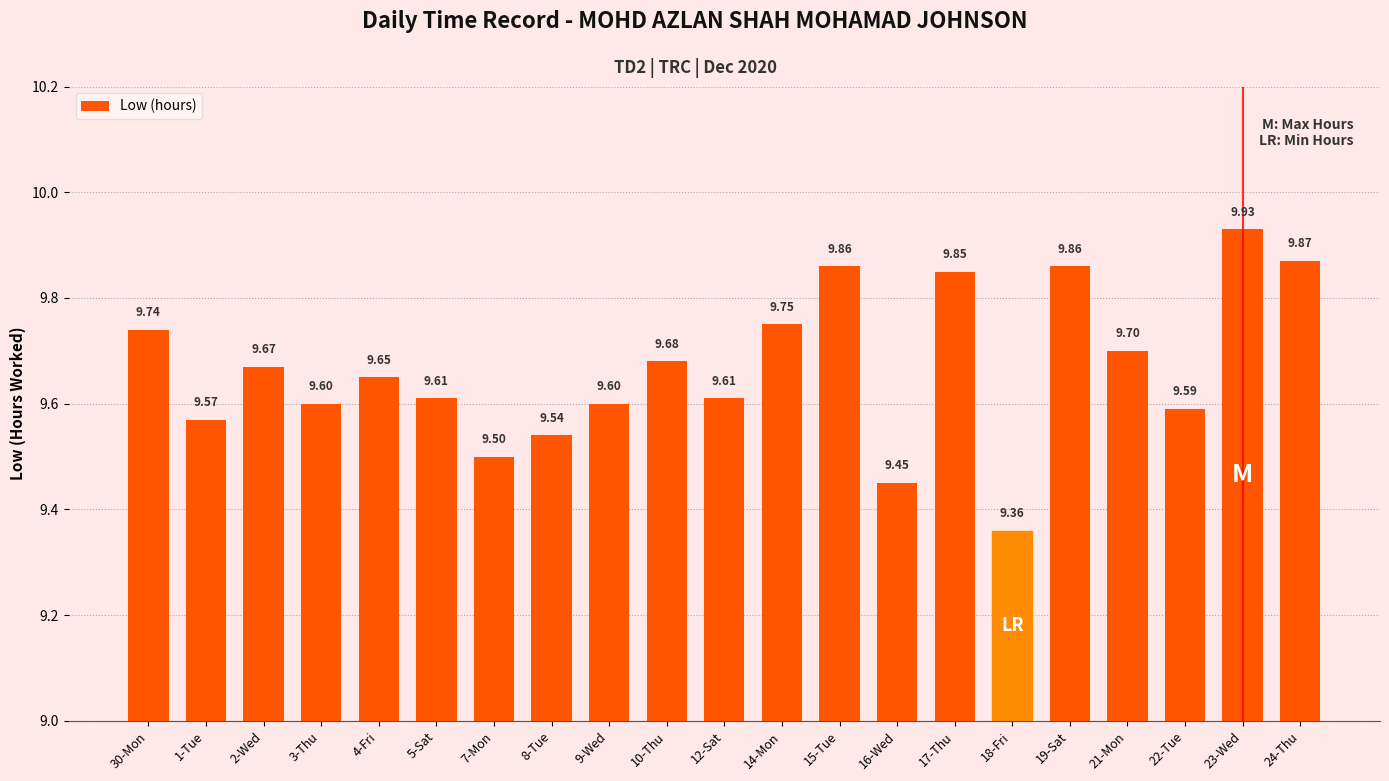

What is the change in value from 5-Sat to 14-Mon?

+0.1